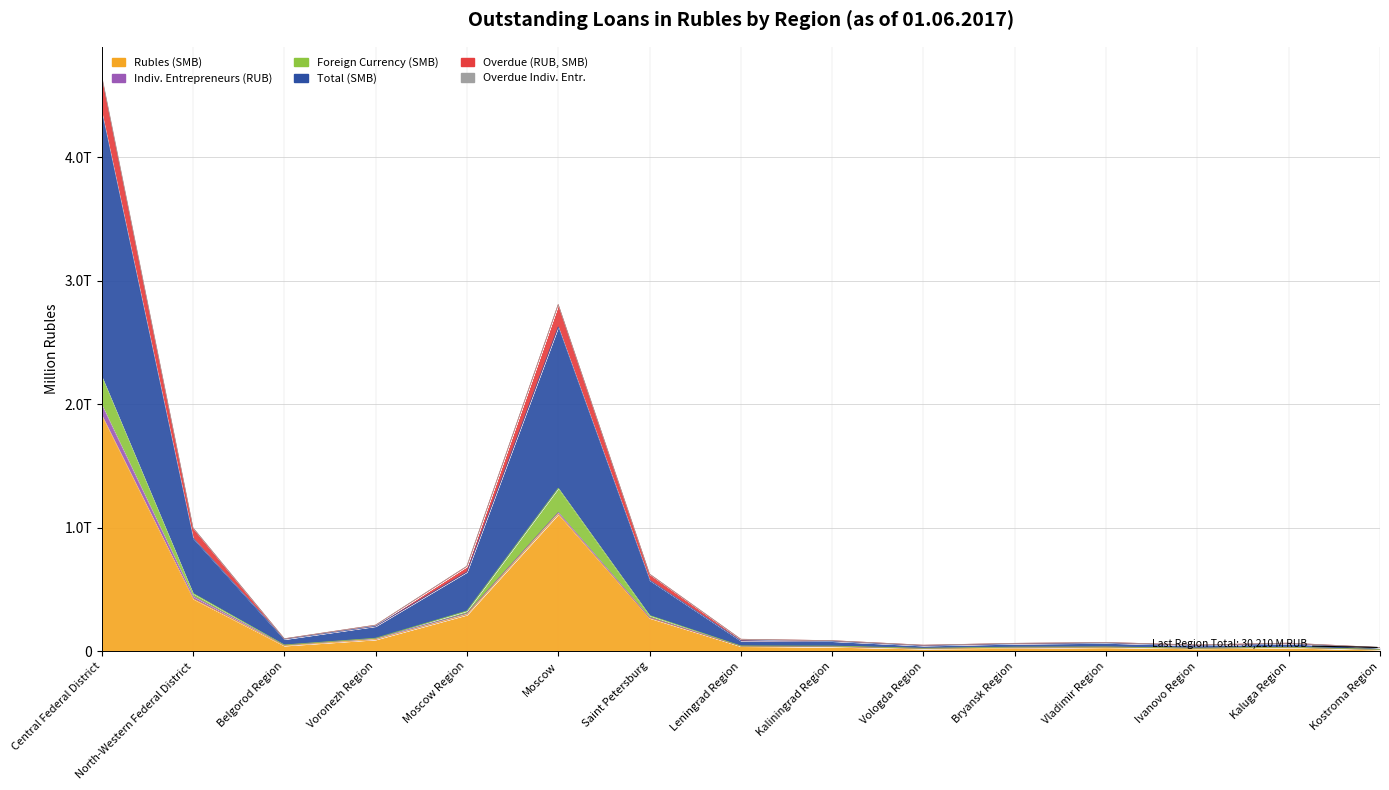

At which label is Overdue (RUB, SMB) closest to 2340681?

Moscow